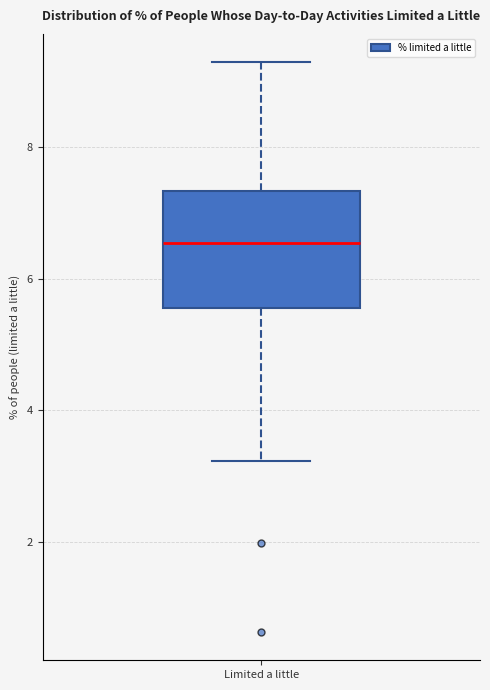

Transcribe this box plot: give where the median line is, the range the box spans, and where the two whiskers end, as read against the y-axis. The values are not printed on the chart, so give them approximately, as read against the axis.

median 6.6, box 5.6 to 7.4, whiskers 3.2 to 9.2